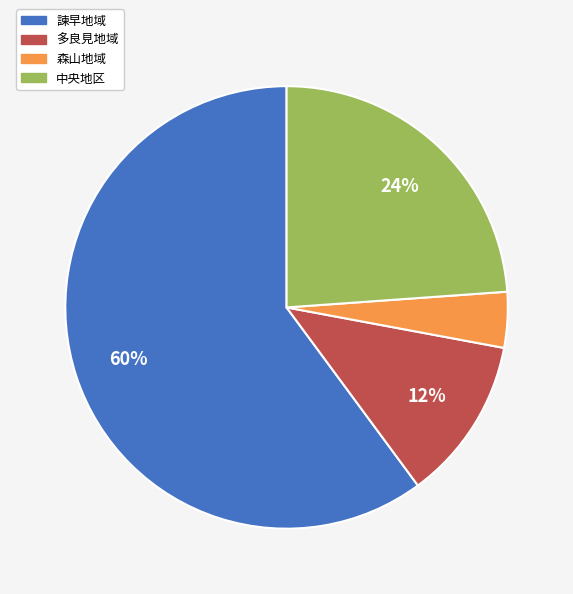

Rank the categories by value from highest to lowest.

諫早地域, 中央地区, 多良見地域, 森山地域